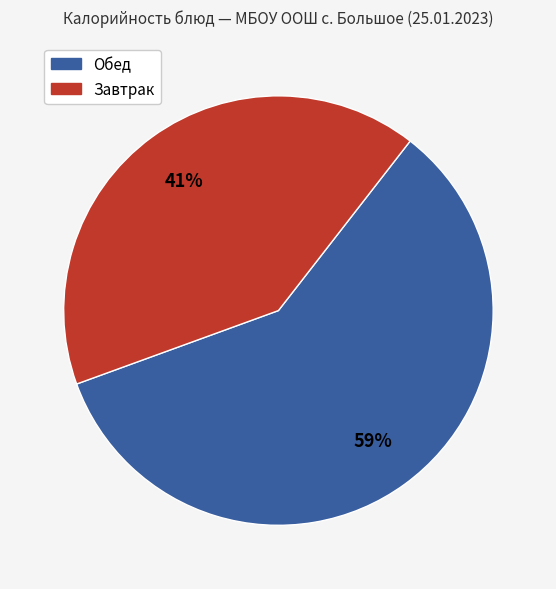

Is there any slice that represents more than half of the pie?

Yes